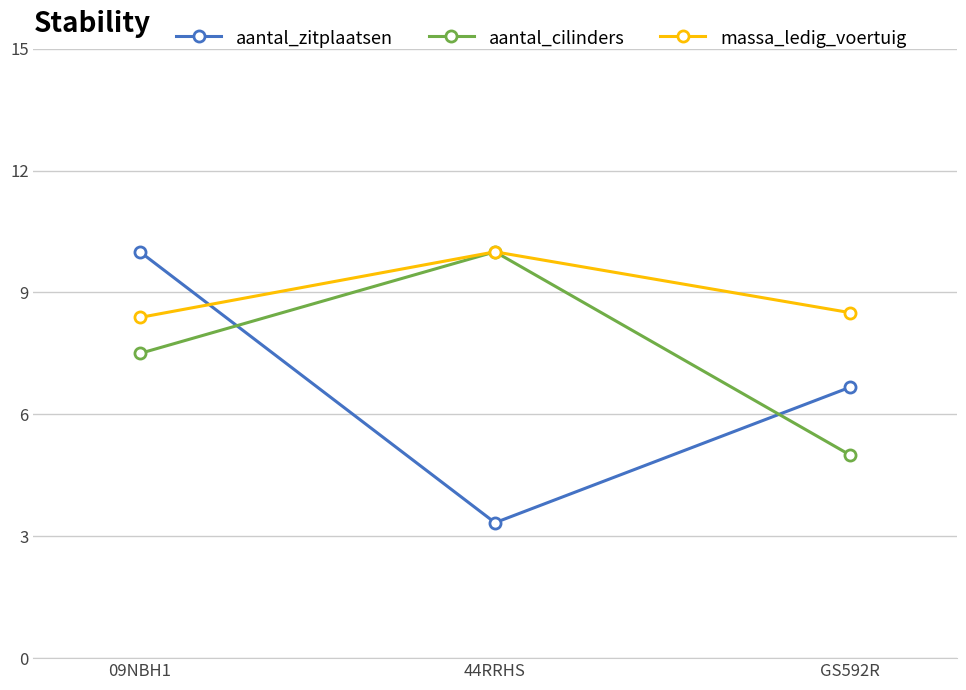

Rank the series at 09NBH1 from highest to lowest value.

aantal_zitplaatsen, massa_ledig_voertuig, aantal_cilinders